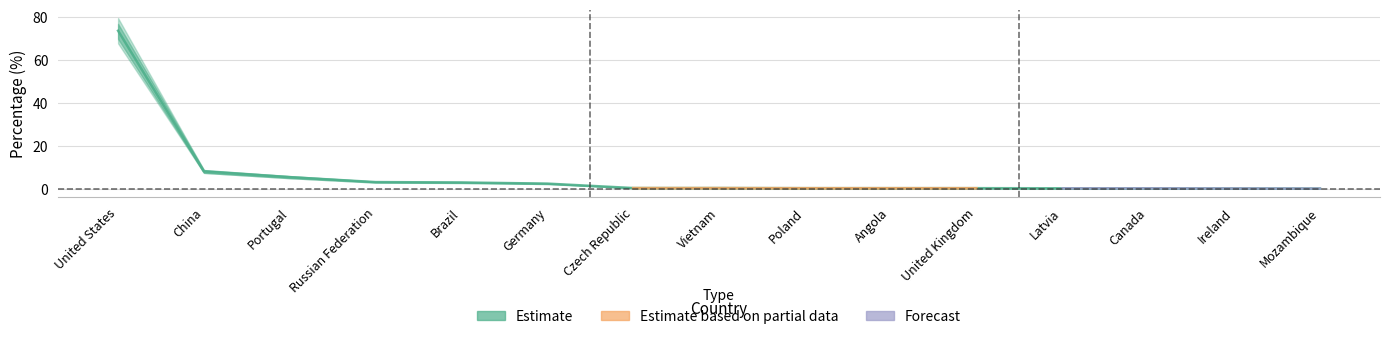

Rank the series at Mozambique from highest to lowest value.

Forecast, Estimate, Estimate based on partial data